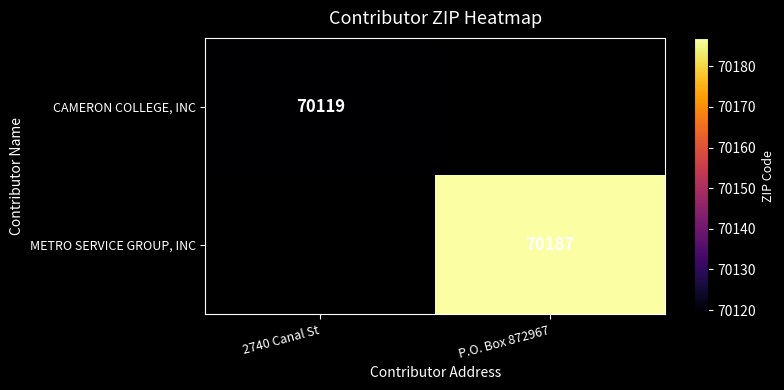

Is it true that METRO SERVICE GROUP, INC equals 70187 at P.O. Box 872967?

True